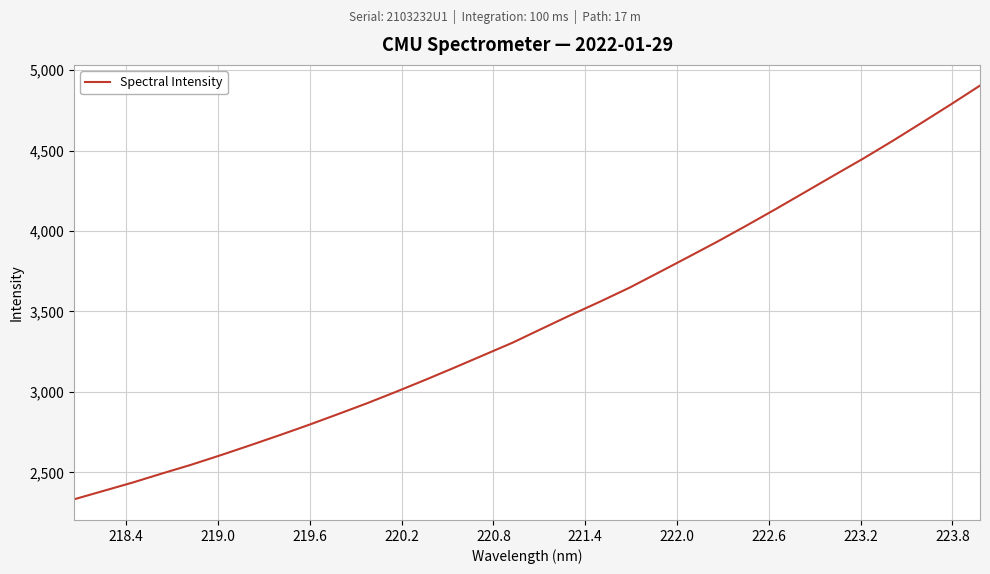

What is the difference between the maximum and minimum values?

2572.1